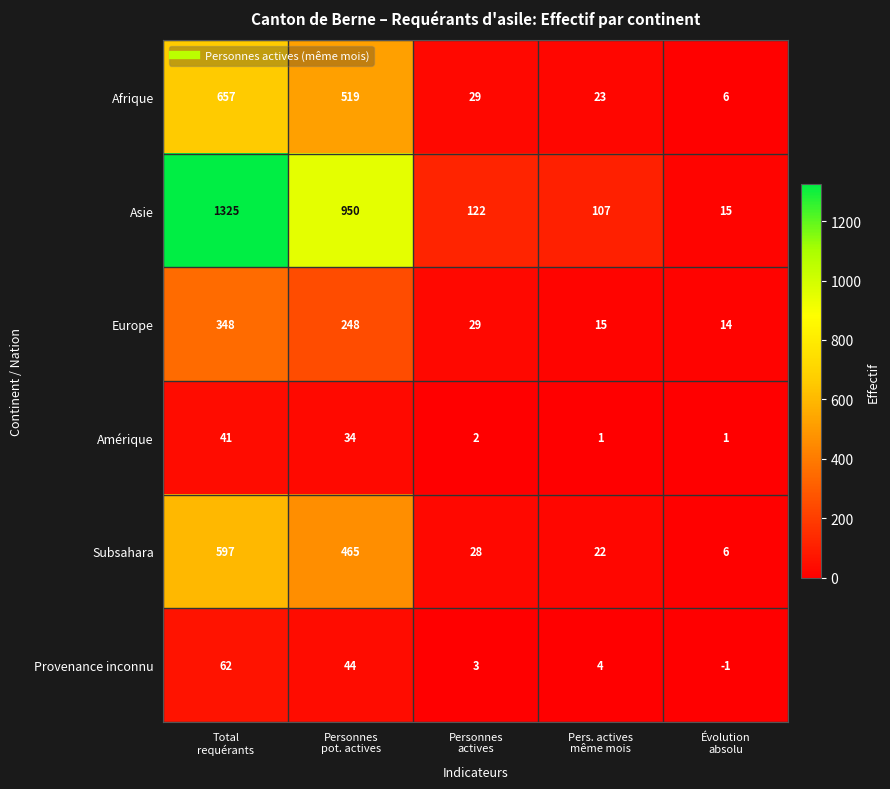

Count the number of data series in this chart.

6